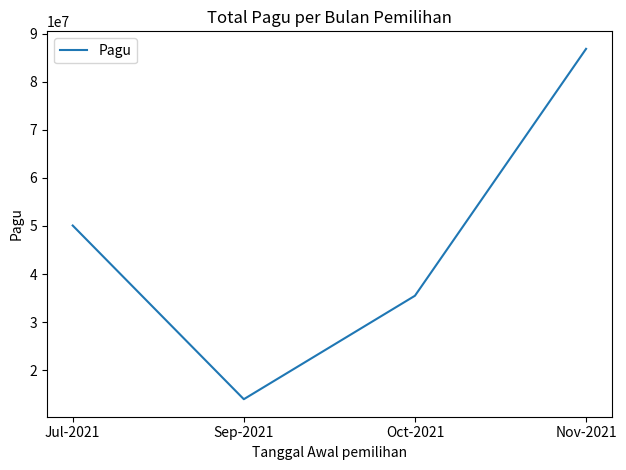

The chart shows a value of 59752806 at Oct-2021. True or false?

False